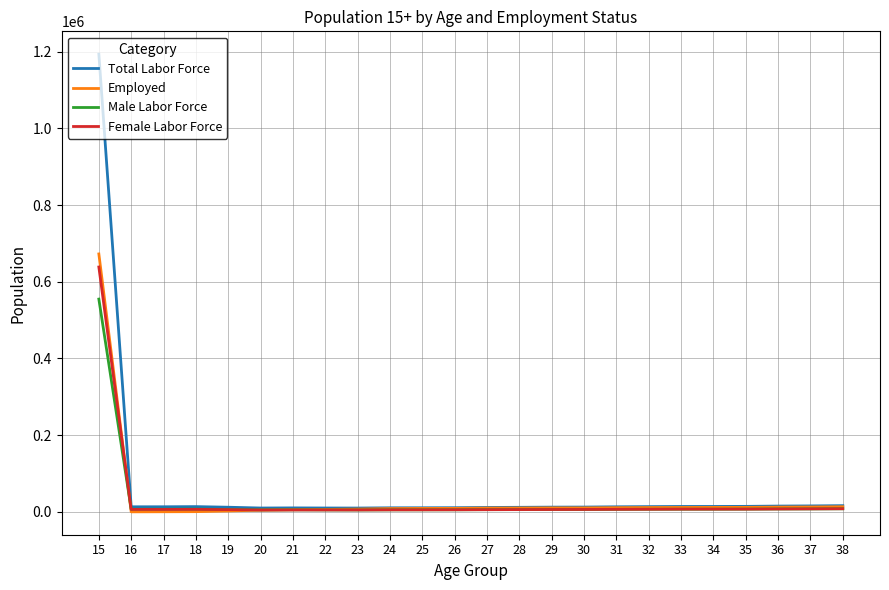

What is the sum of all Male Labor Force values?

700615